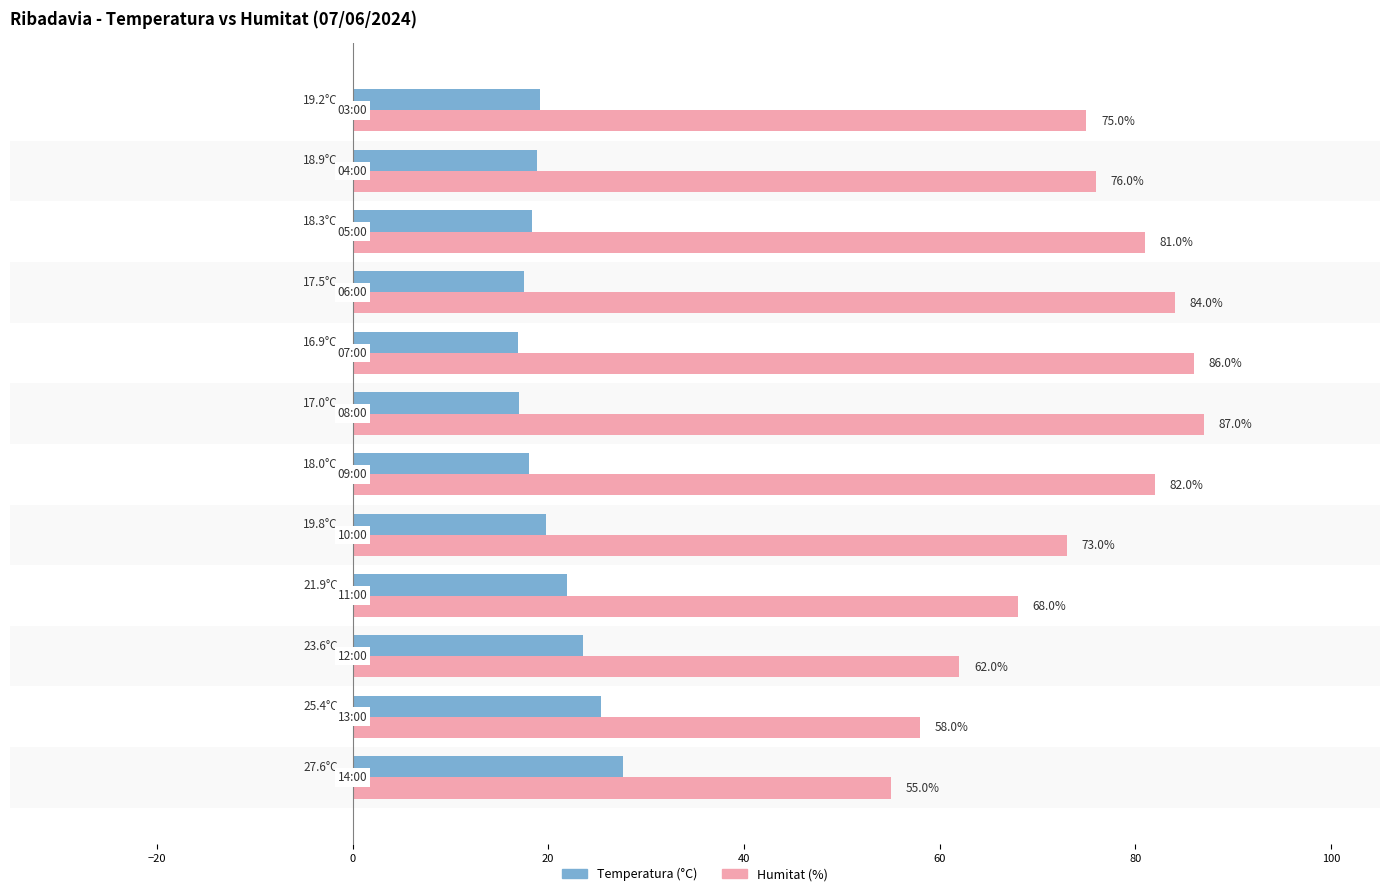

Which series has the largest range (max minus min)?

Humitat (%)